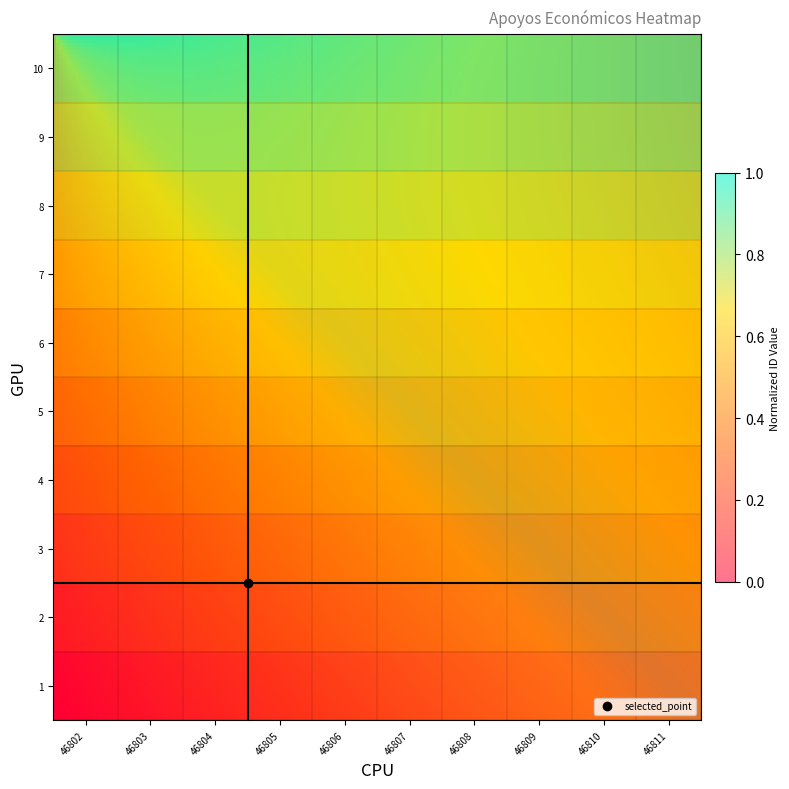

Rank the series by their maximum value, from highest to lowest.

ID_10, ID_9, ID_8, ID_7, ID_6, ID_5, ID_4, ID_3, ID_2, ID_1